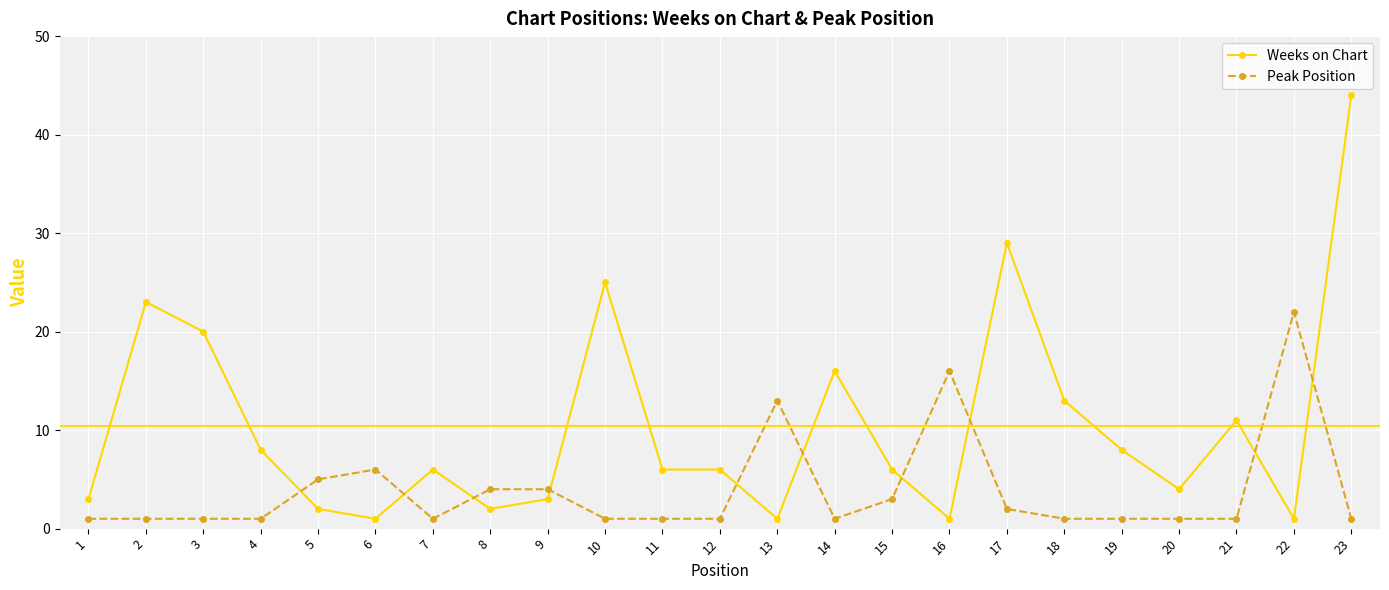

True or false: Weeks on Chart has more than 0 points higher than both neighbors.

True